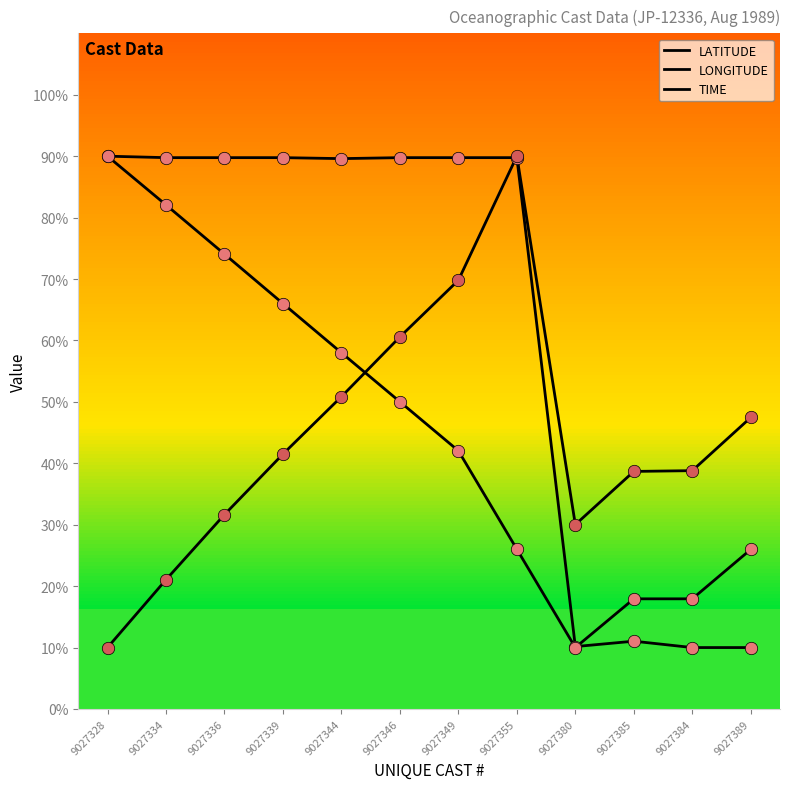

At how many categories does at least one series exceed 89?

8